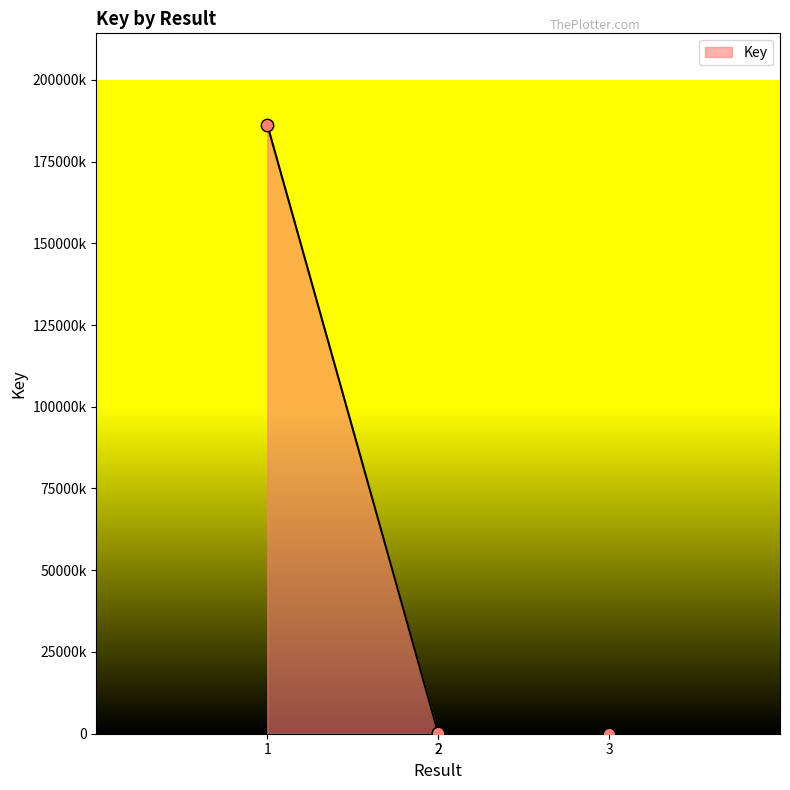

Approximately how many times larger is the value at 2 compared to 3?

722.5